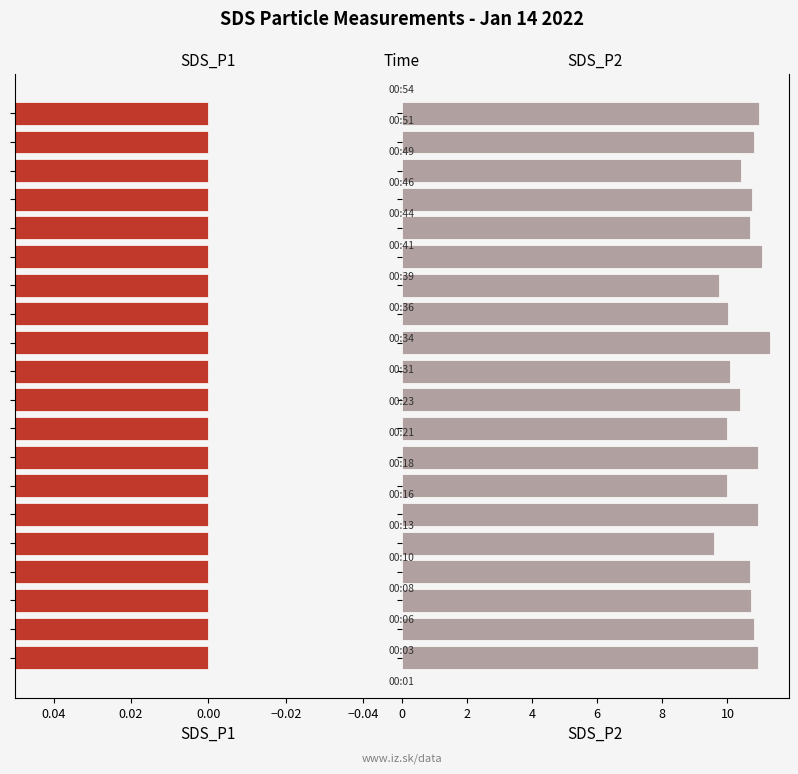

Between −0.02 and 12, which series saw the biggest shift?

SDS_P2